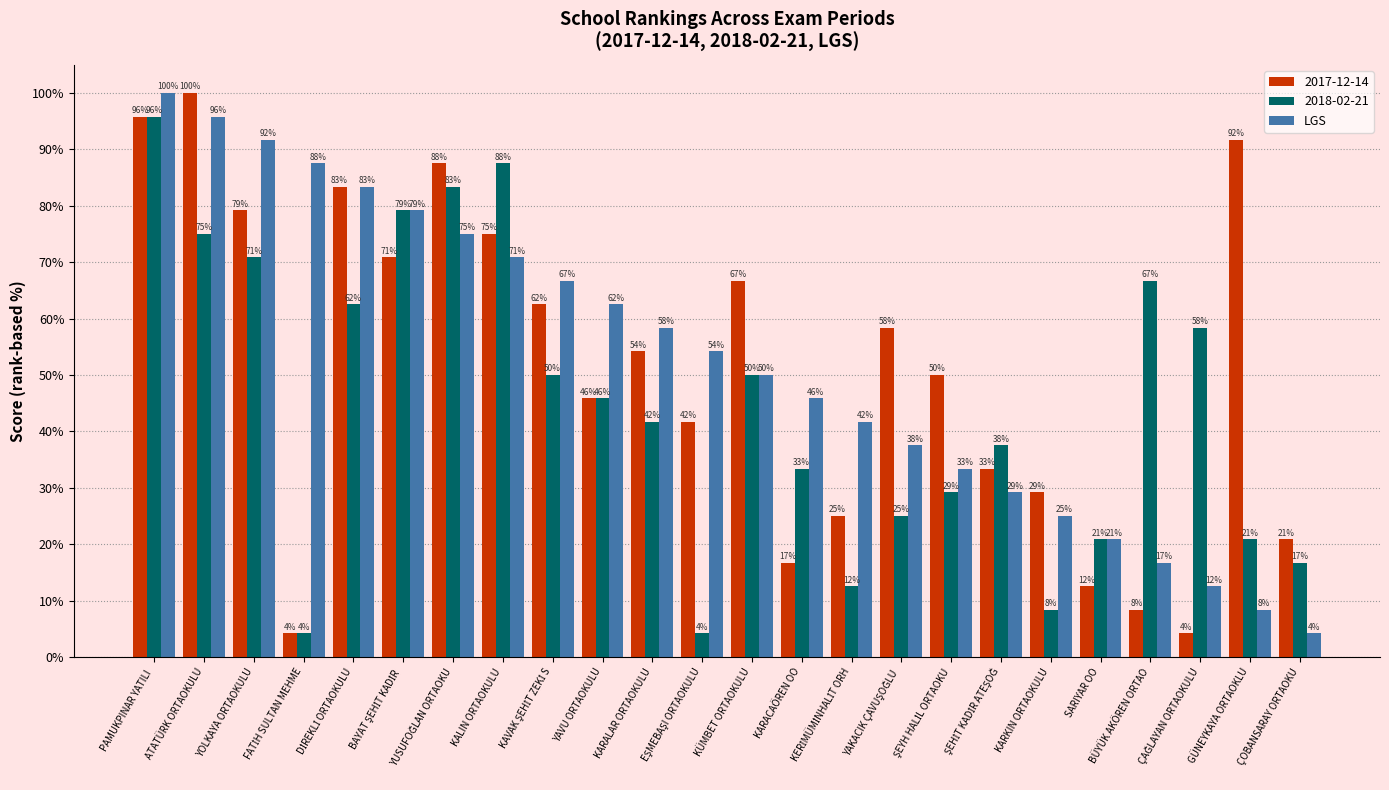

How many groups of bars are there?

24